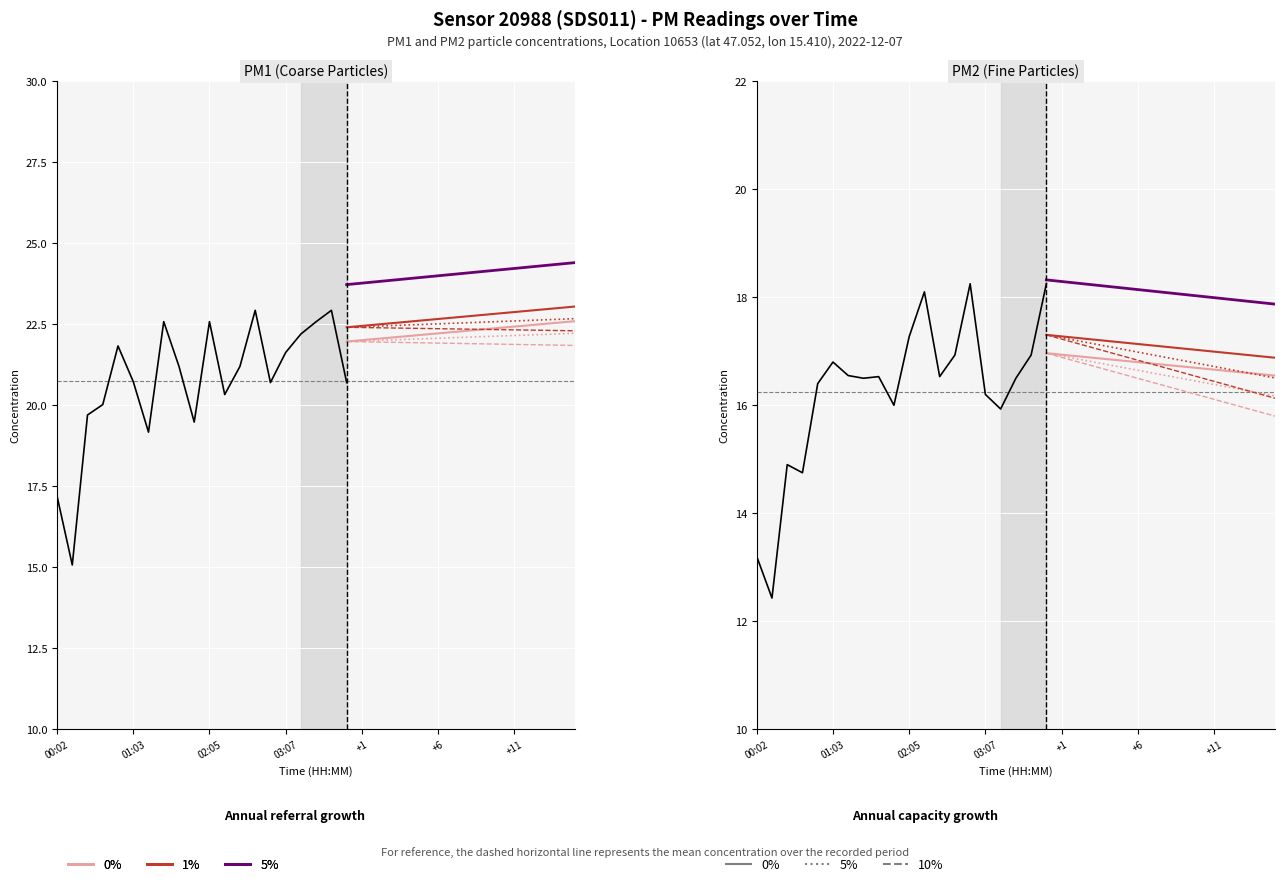

True or false: P1 and P2 intersect in this chart.

False